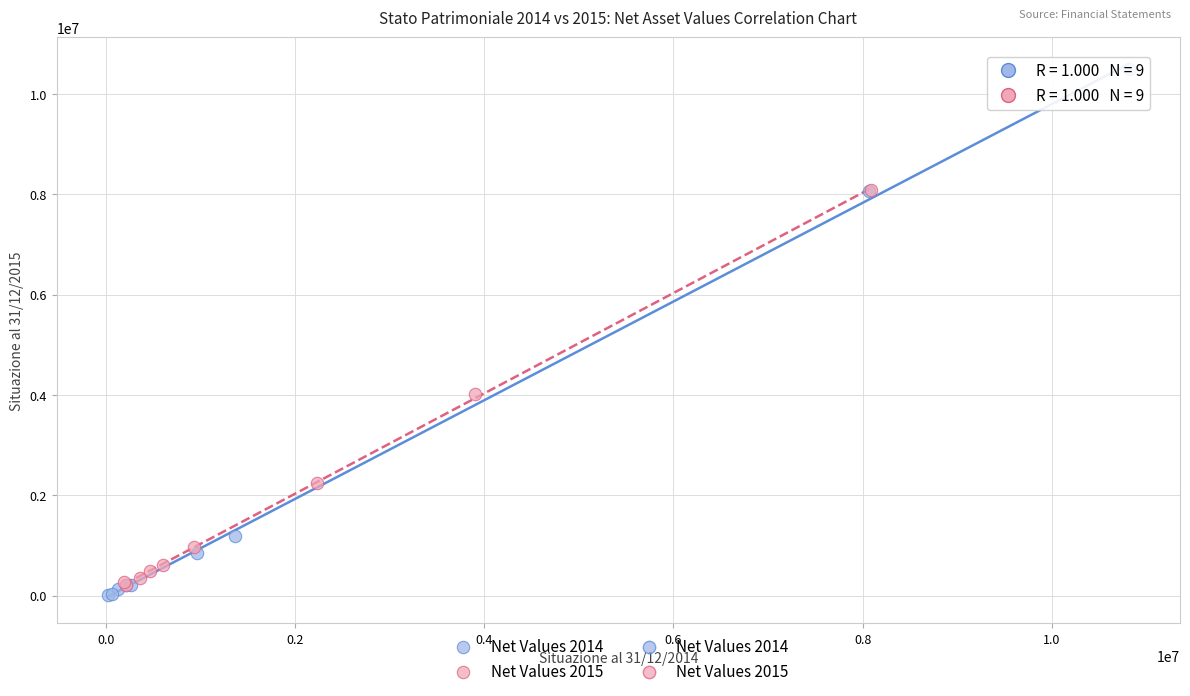

Which series has the widest spread of Y values?

Net Values 2014